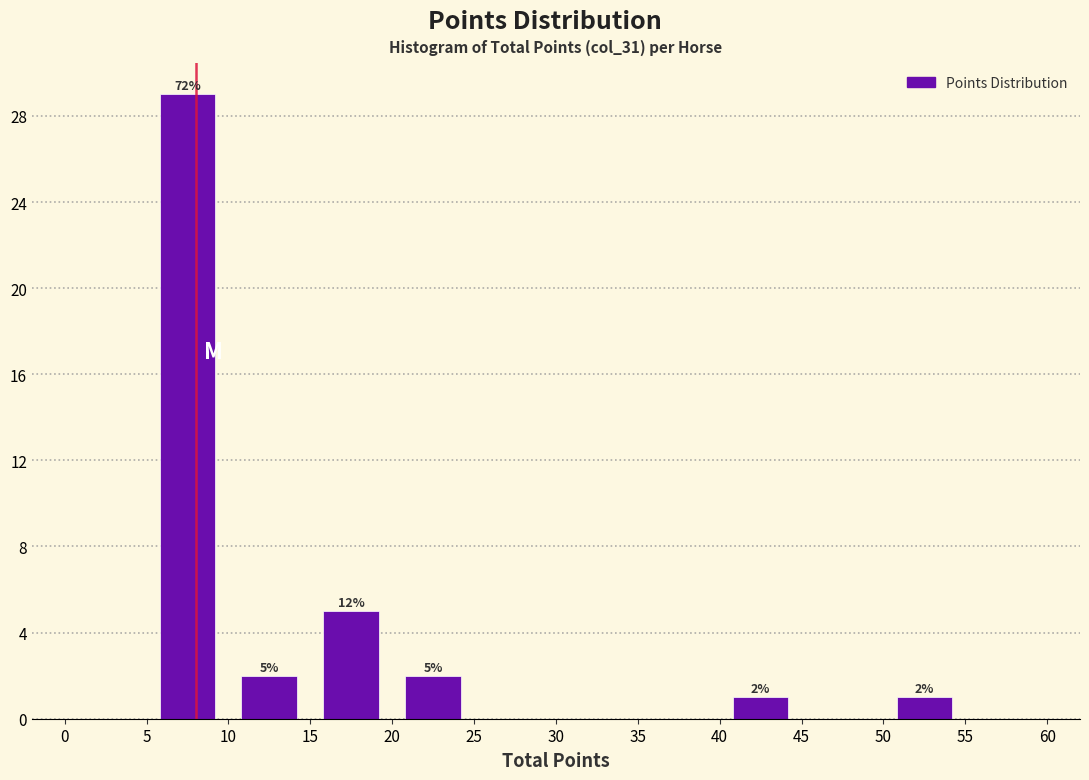

Over which range of the x-axis is the bar tallest?

5 to 10